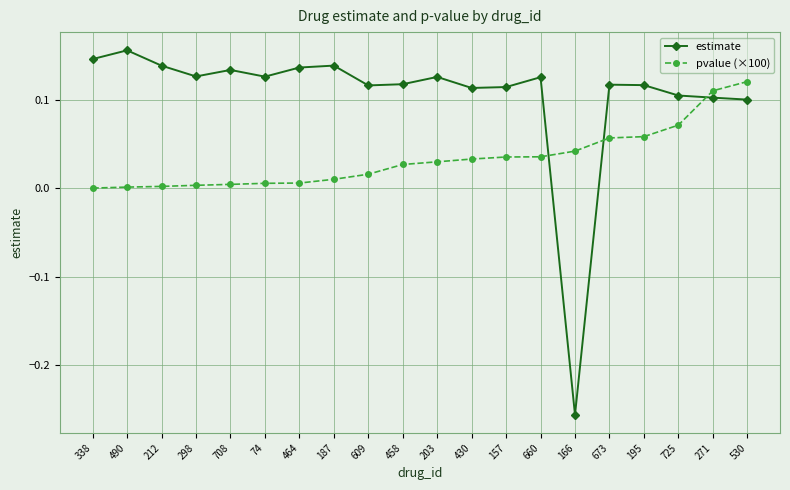

Which series has the largest range (max minus min)?

estimate